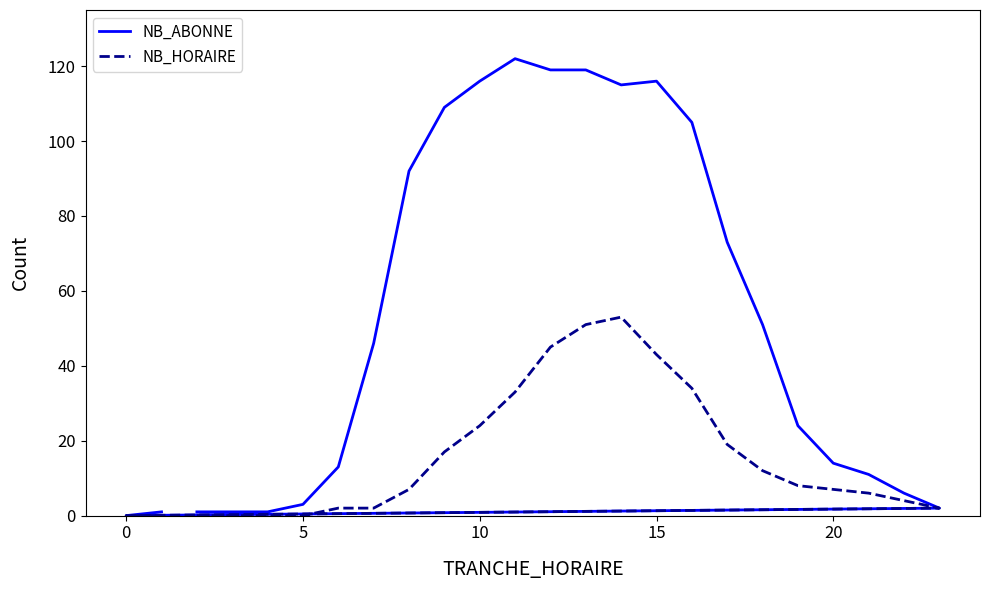

In NB_ABONNE, how many points are lower than both neighbors (excluding endpoints)?

2